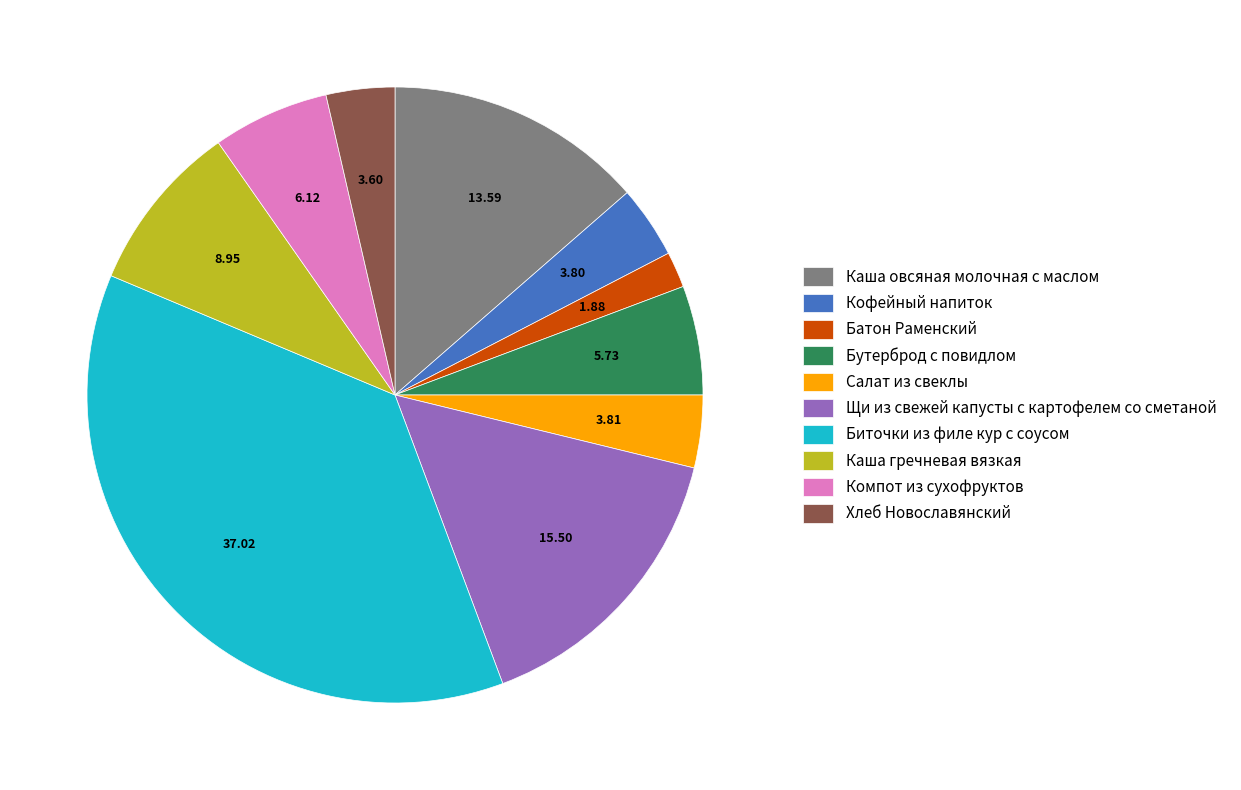

Does any single category account for the majority?

No